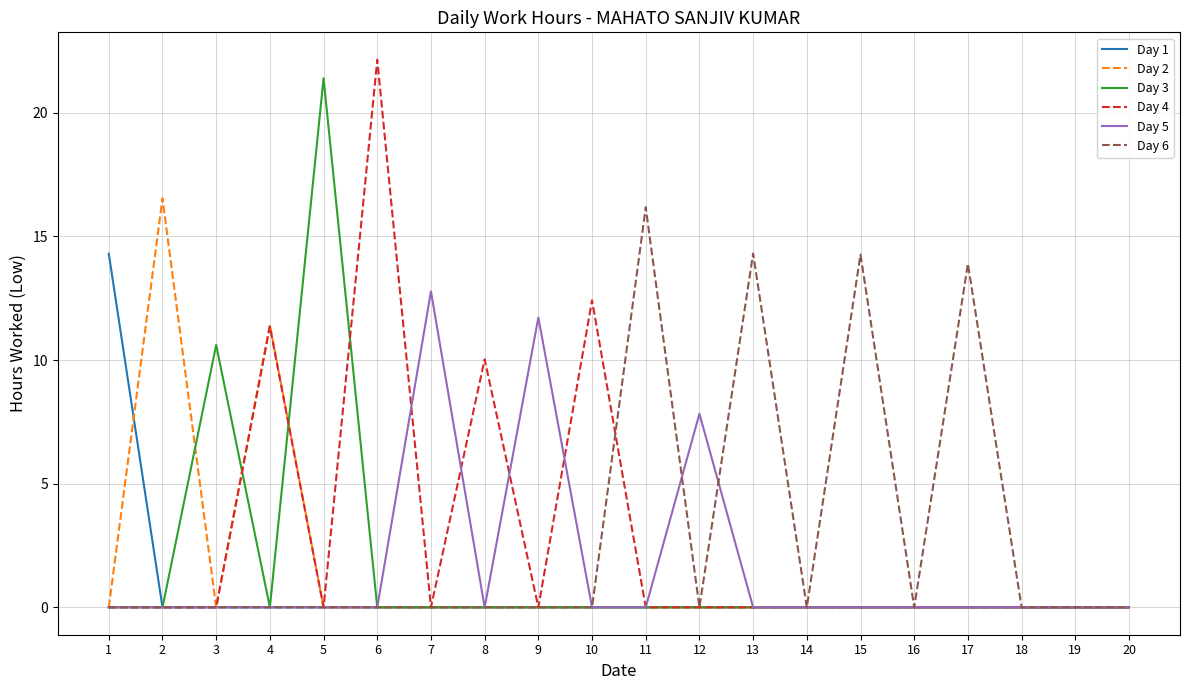

What is the difference between the second highest and minimum values in the Day 2 series?

11.4